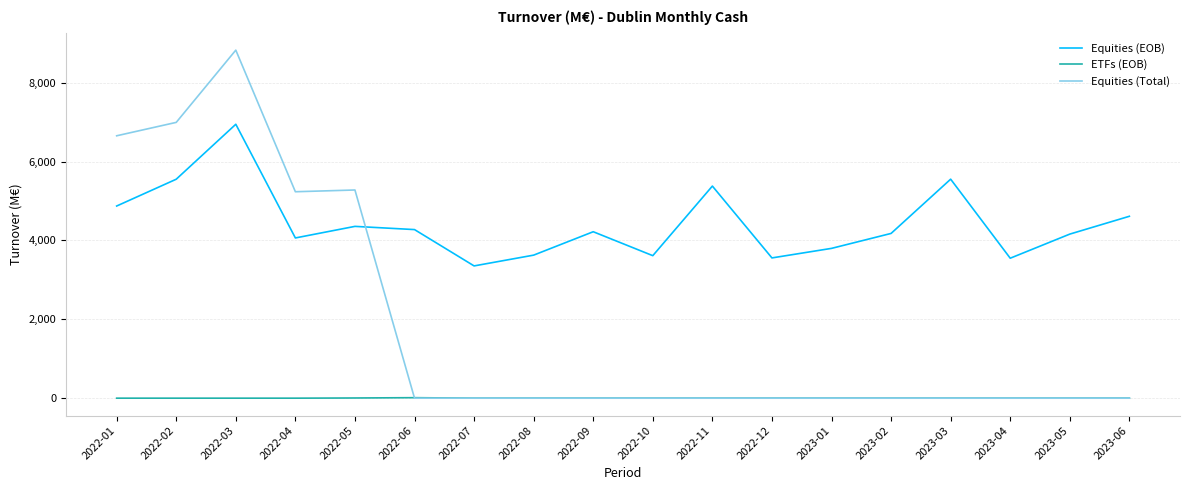

What is the difference between the second highest and minimum values in the ETFs (EOB) series?

4.6